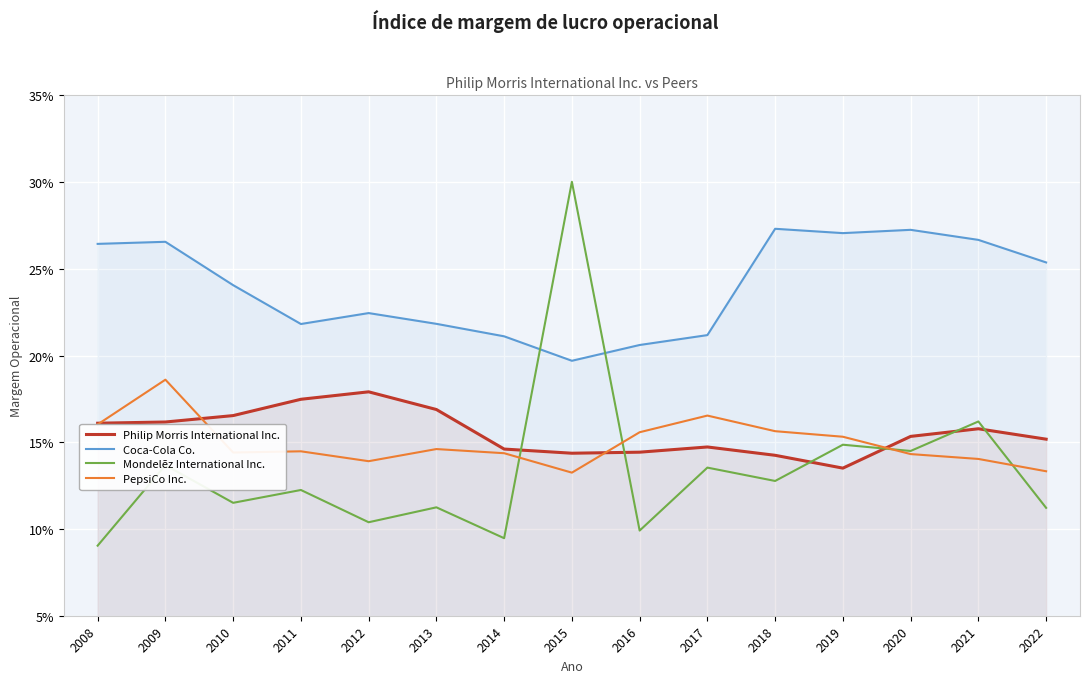

What are all the series names shown in the legend?

Philip Morris International Inc., Coca-Cola Co., Mondelēz International Inc., PepsiCo Inc.